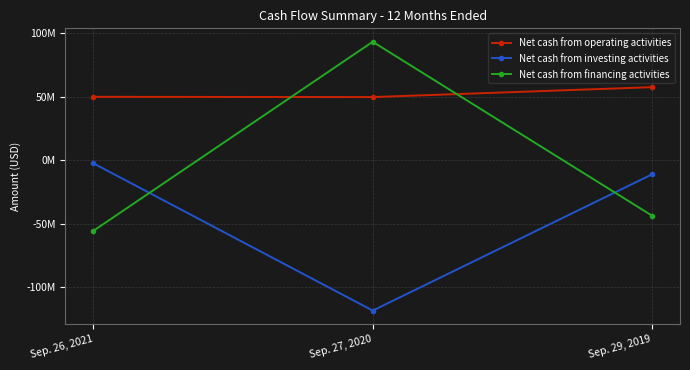

Which series has the widest spread of values?

Net cash from financing activities